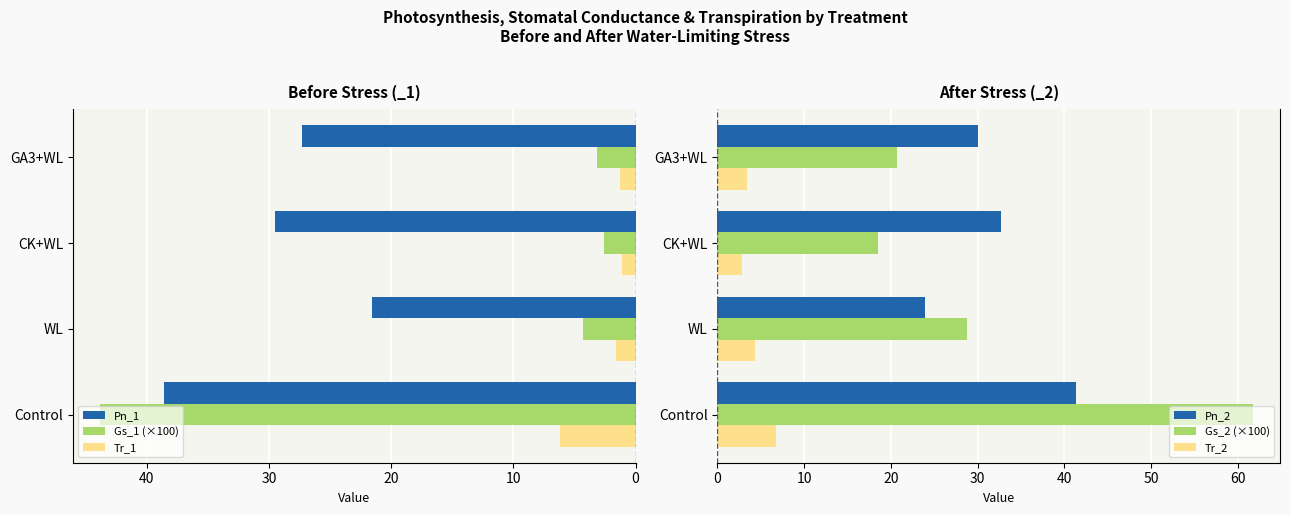

True or false: Tr_1 has a value of 6.2 at Control.

True